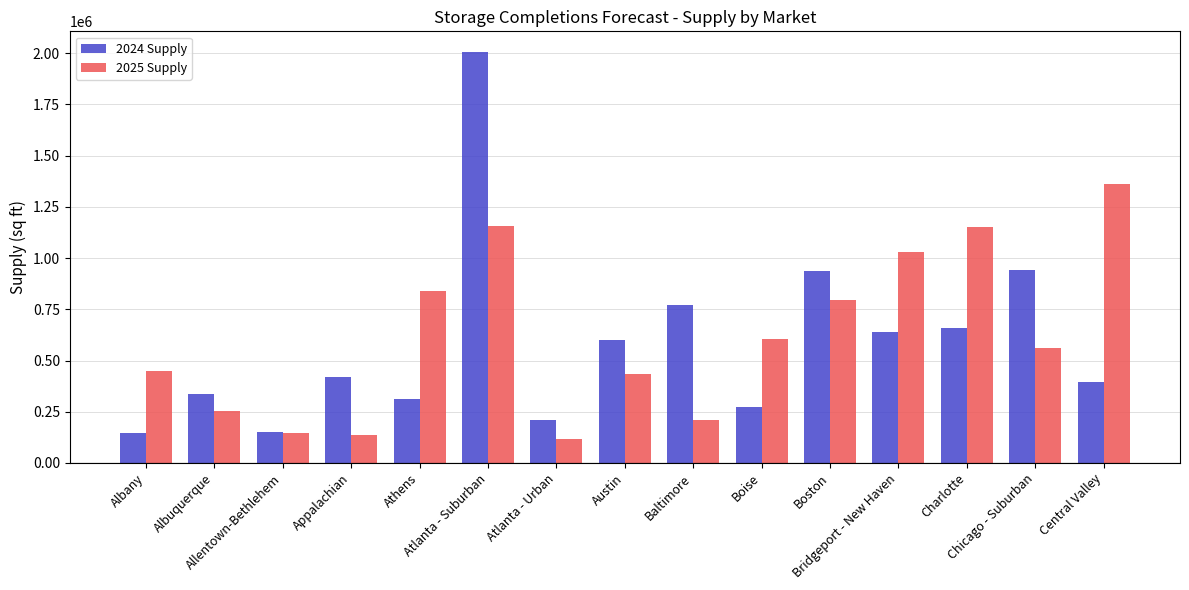

What is the difference between the maximum and second lowest values in the 2025 Supply series?

1223800